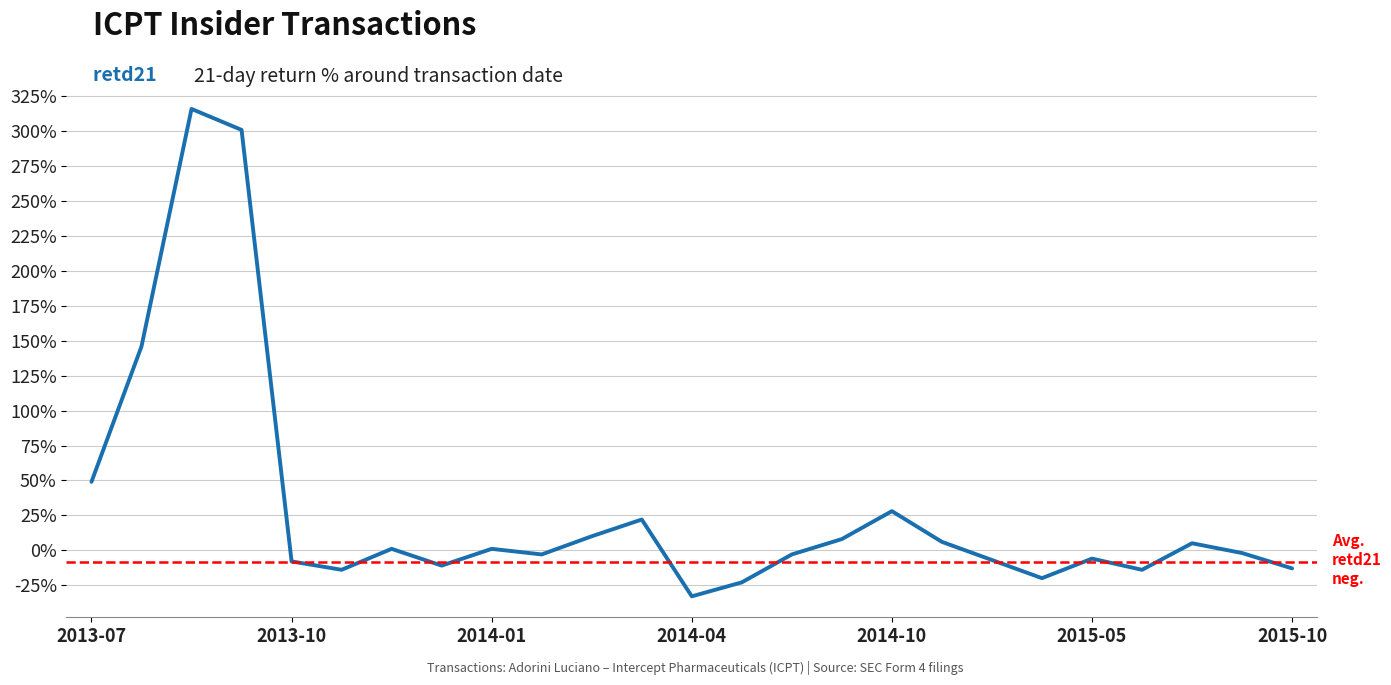

What is the difference between the maximum and minimum values?

349